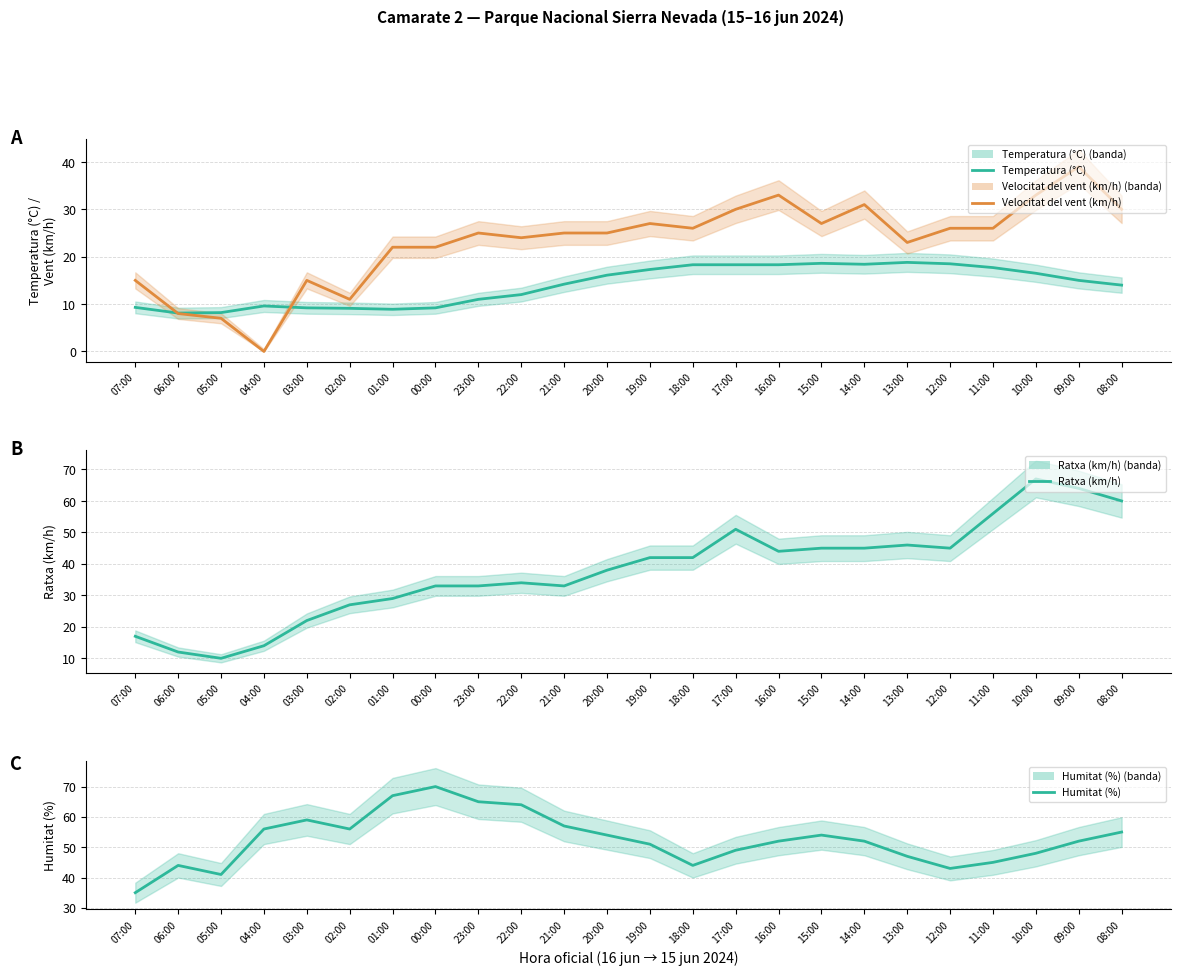

Which label corresponds to the largest value in the chart?

00:00